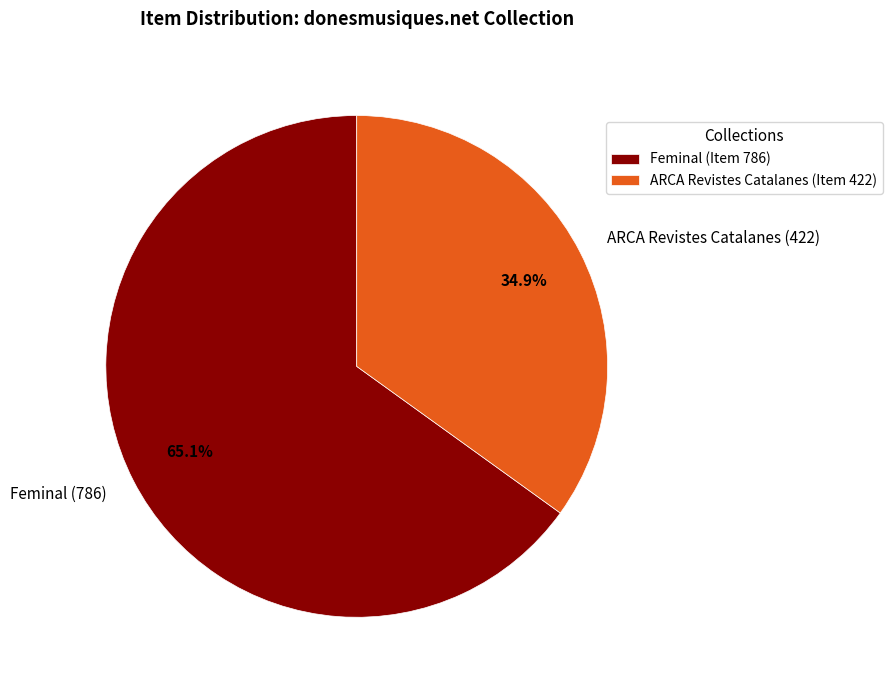

Is Feminal (786) the majority of the pie?

Yes